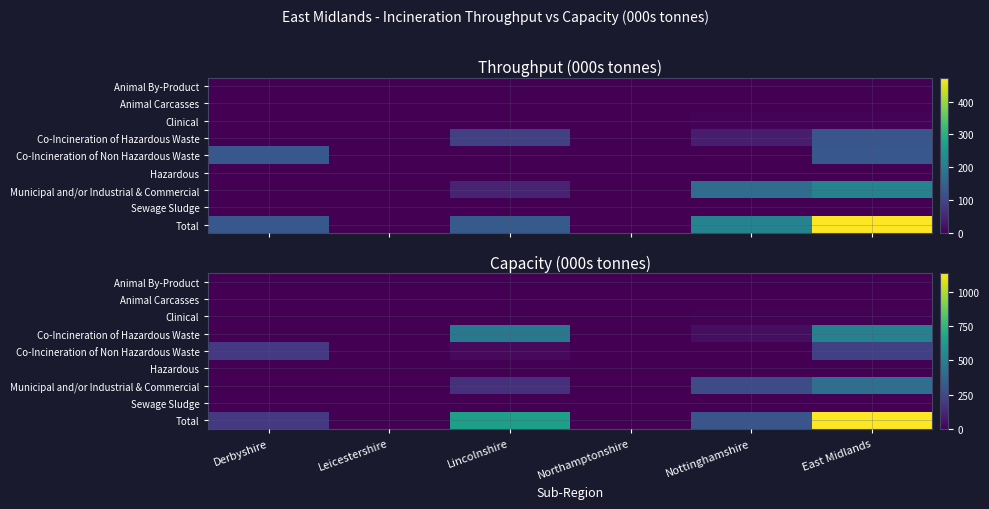

What is the sum of the Municipal and/or Industrial & Commercial values at Derbyshire and East Midlands?

414.0